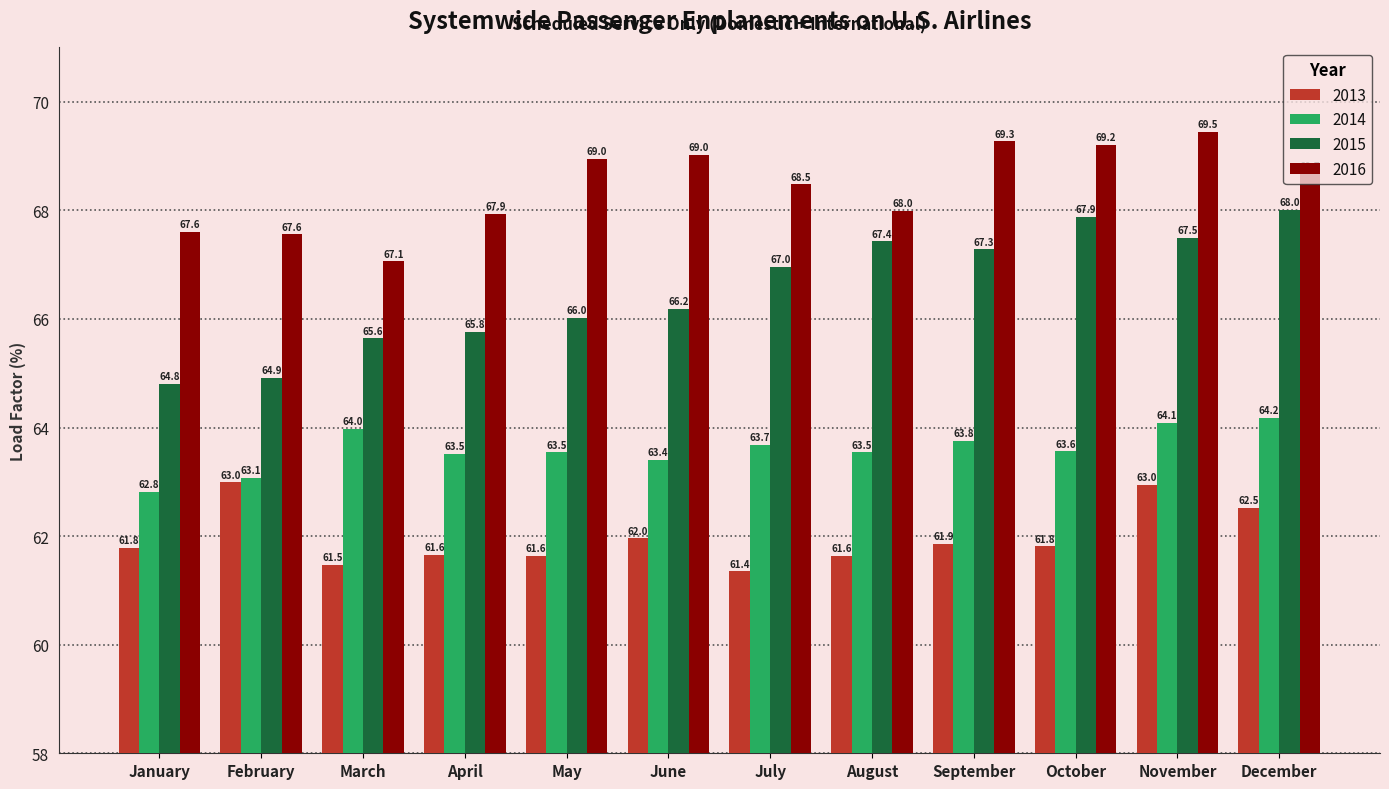

Which series changed the most between July and November?

2013